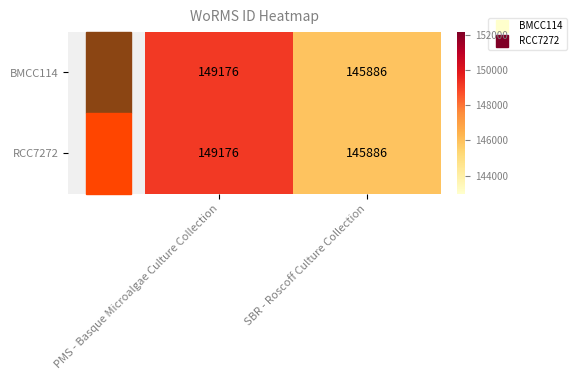

The BMCC114 series shows 255257 at PMS - Basque Microalgae Culture Collection. True or false?

False